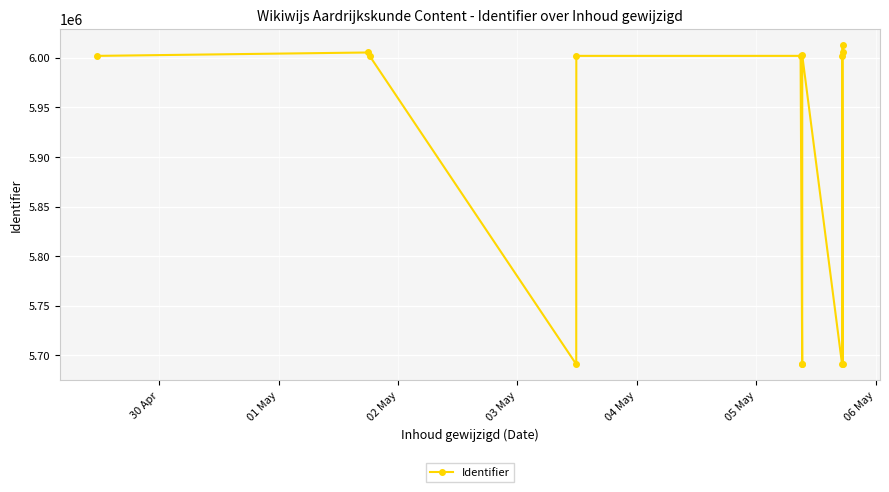

What is the greatest value displayed?

6013277